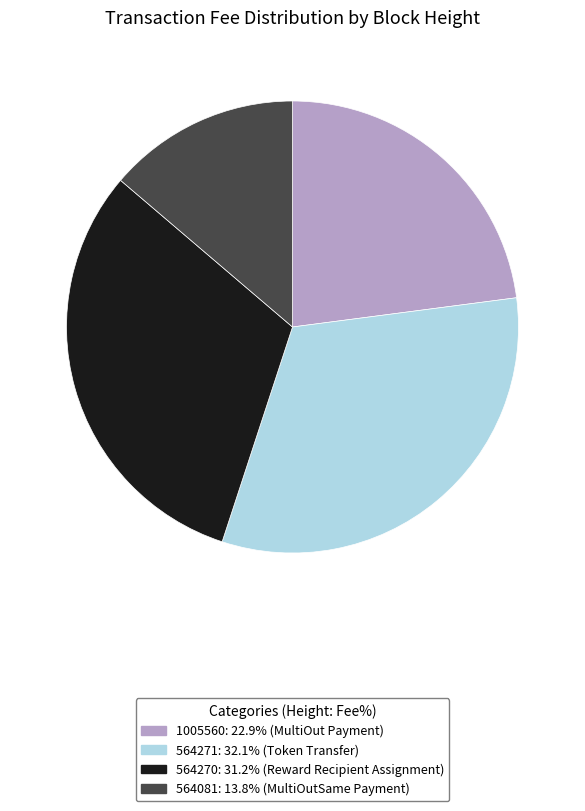

Do 1005560 and 564081 together represent more than half of the pie?

No